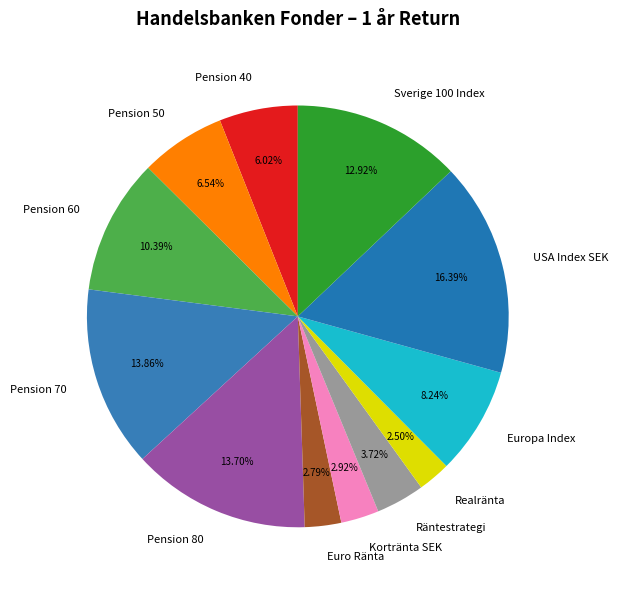

To the nearest percent, what percentage of the pie is USA Index SEK?

16%